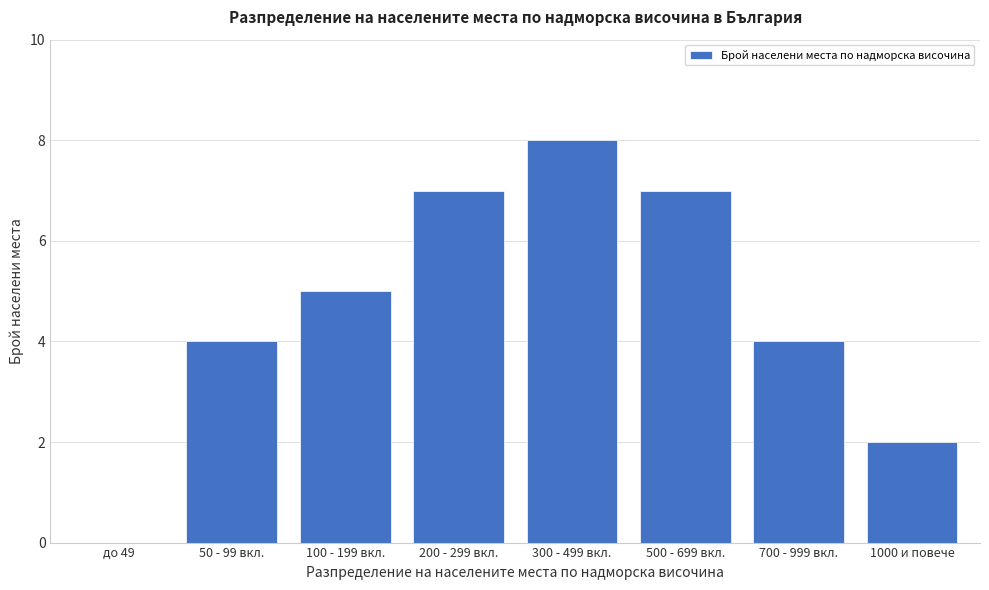

Reading right to left, what are all the values shown in this chart?

1000 и повече=2	700 - 999 вкл.=4	500 - 699 вкл.=7	300 - 499 вкл.=8	200 - 299 вкл.=7	100 - 199 вкл.=5	50 - 99 вкл.=4	до 49=0